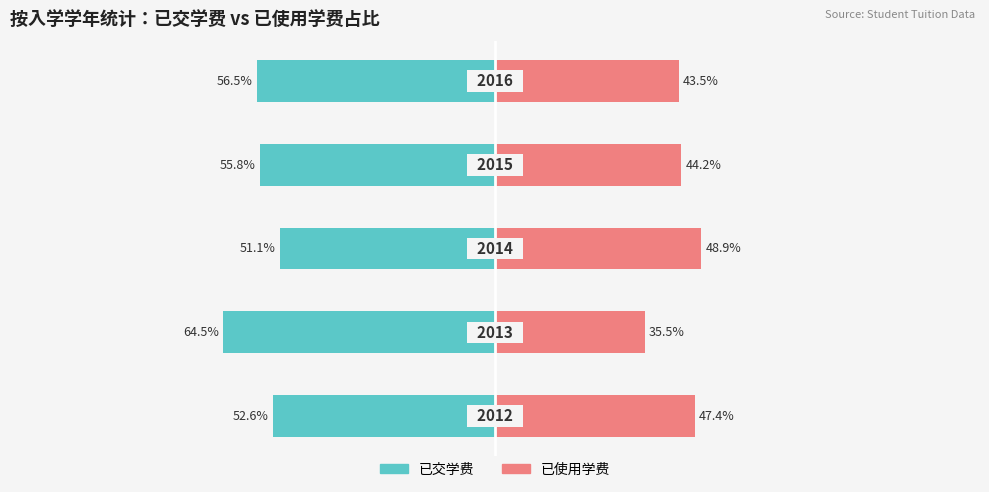

At how many categories does at least one series exceed -24?

5